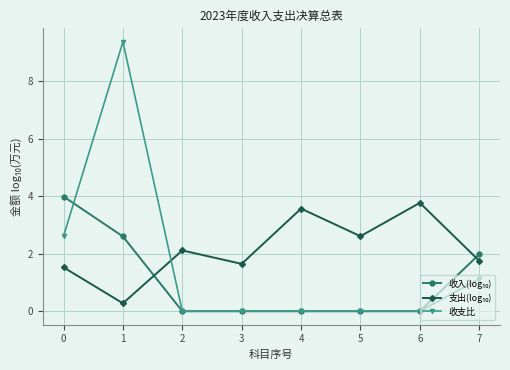

What is the value of the 收支比 point at the 8th from the left?

1.1